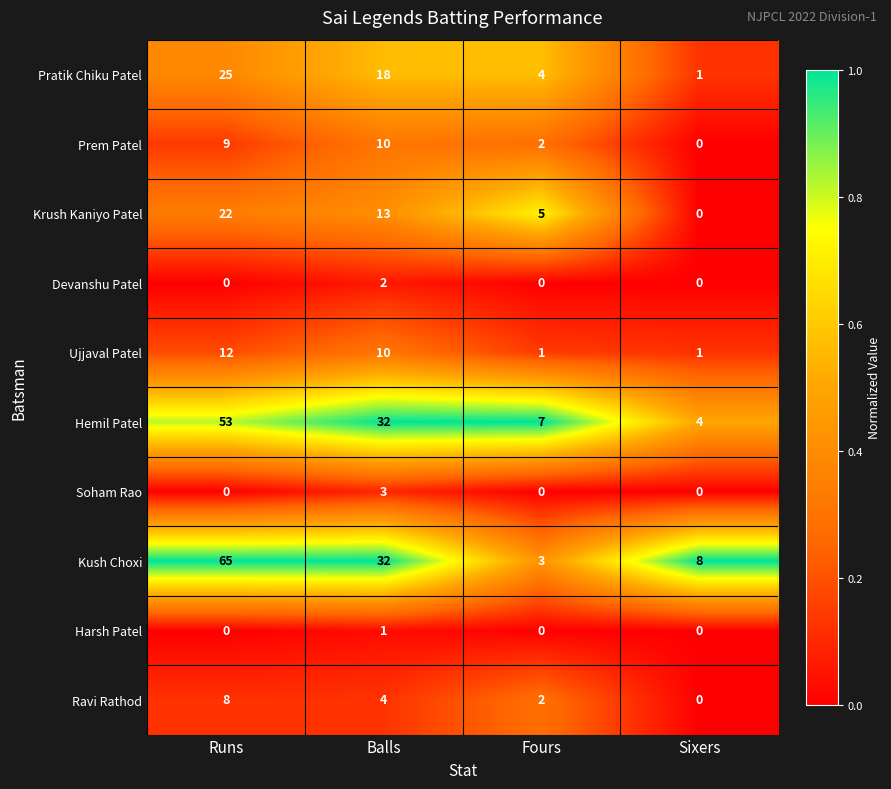

What is the difference between the second highest and second lowest values in the Hemil Patel series?

25